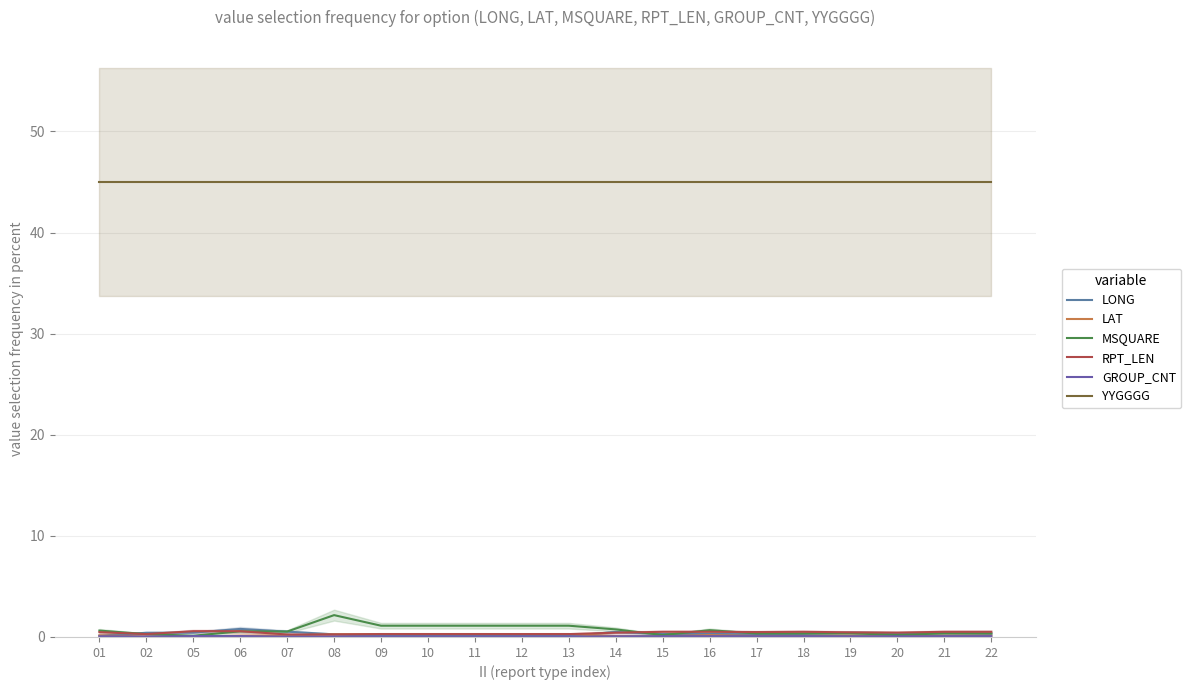

Does the chart display data point markers on the line(s)?

No